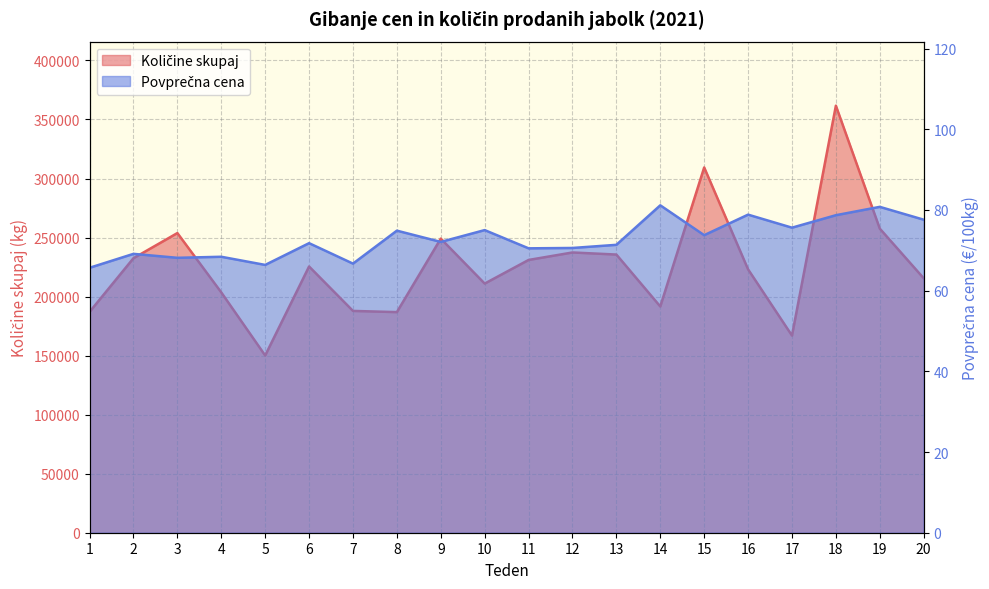

The value of Količine skupaj at 15 is 536036.6. True or false?

False